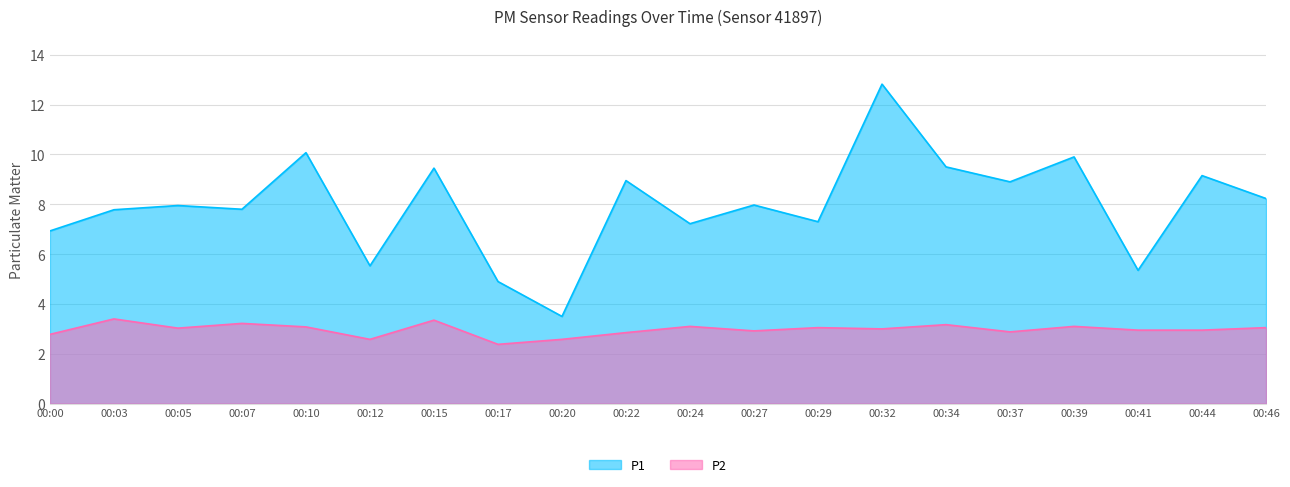

At which category is the sum across all series the highest?

00:32